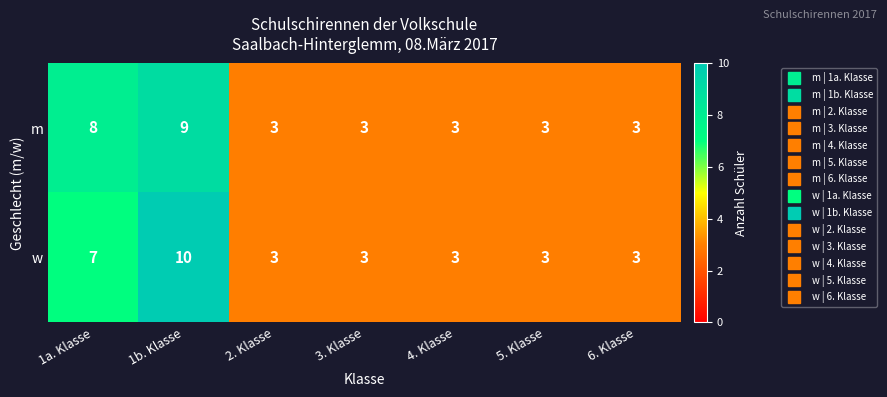

Reading left to right, extract all data points from this chart.

m: 1a. Klasse=8	1b. Klasse=9	2. Klasse=3	3. Klasse=3	4. Klasse=3	5. Klasse=3	6. Klasse=3
w: 1a. Klasse=7	1b. Klasse=10	2. Klasse=3	3. Klasse=3	4. Klasse=3	5. Klasse=3	6. Klasse=3